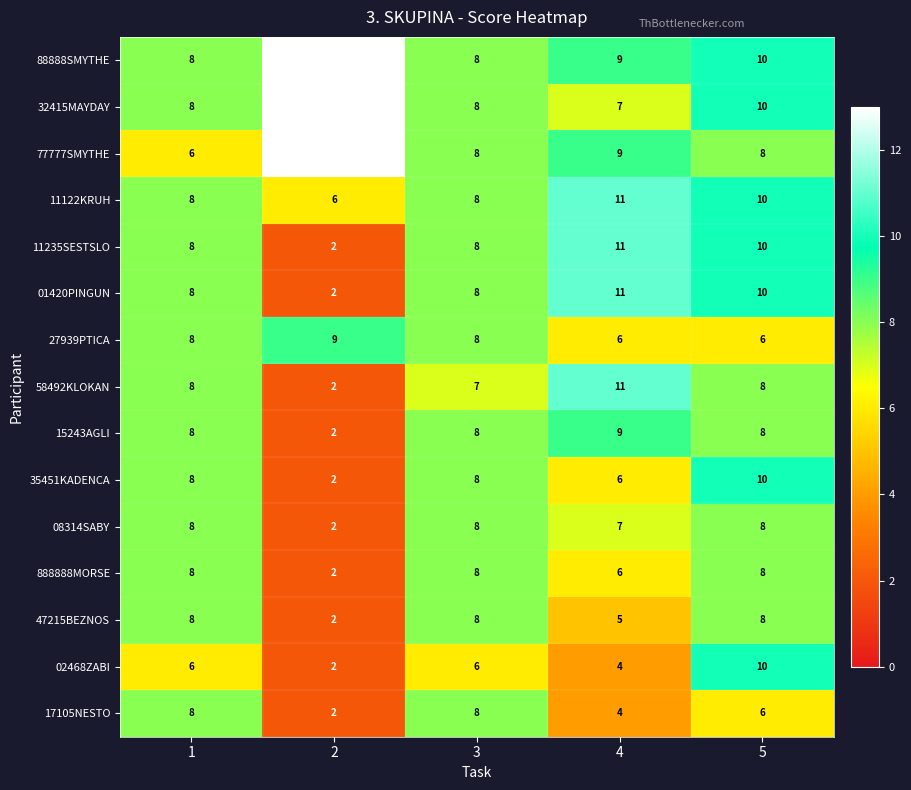

How many 47215BEZNOS values are between 5 and 8?

4